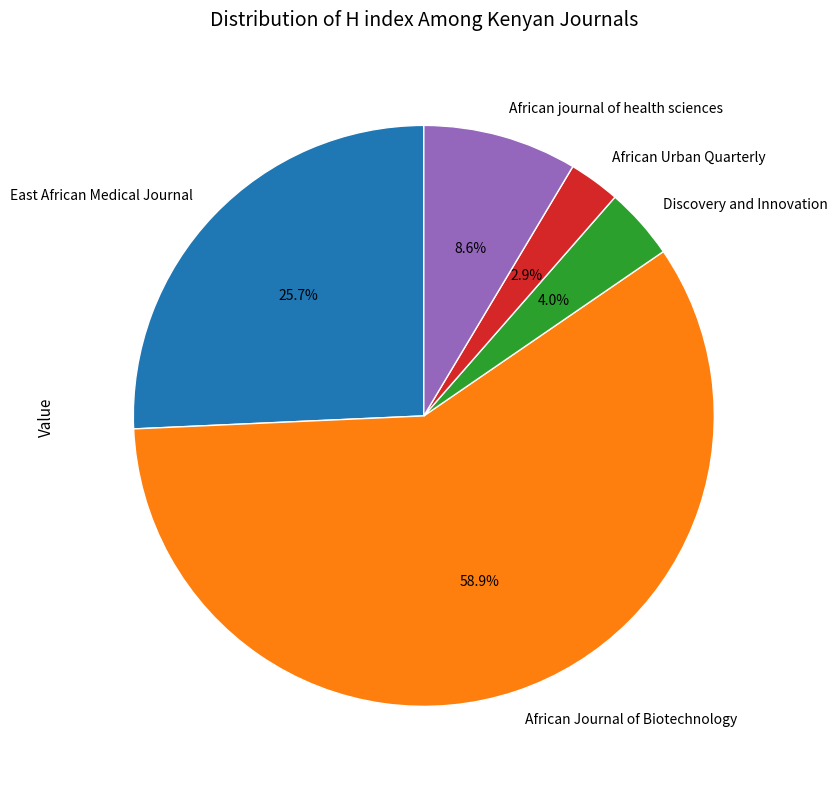

Combined, do African Urban Quarterly and Discovery and Innovation account for over 50%?

No